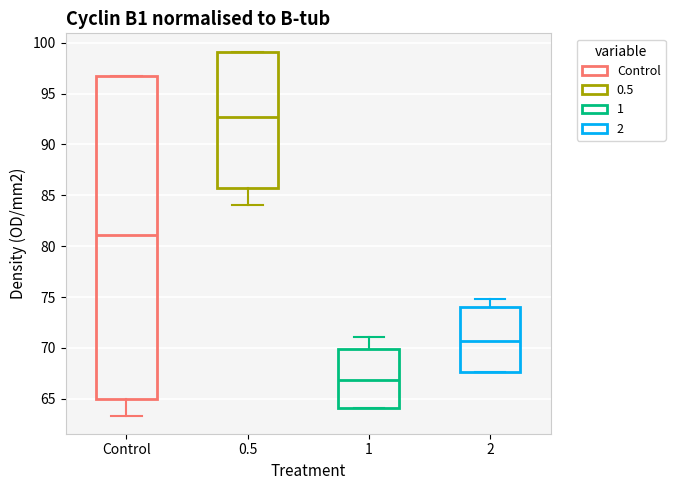

Where does the median line of the box for 0.5 sit on the y-axis? The values are not printed on the chart, so give them approximately, as read against the axis.

92.5